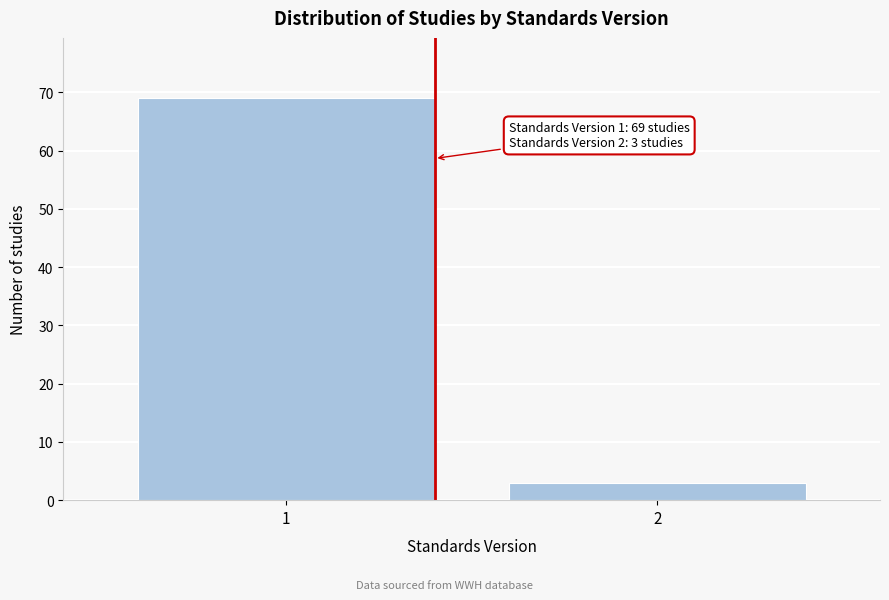

Reading left to right, extract all data points from this chart.

69	3